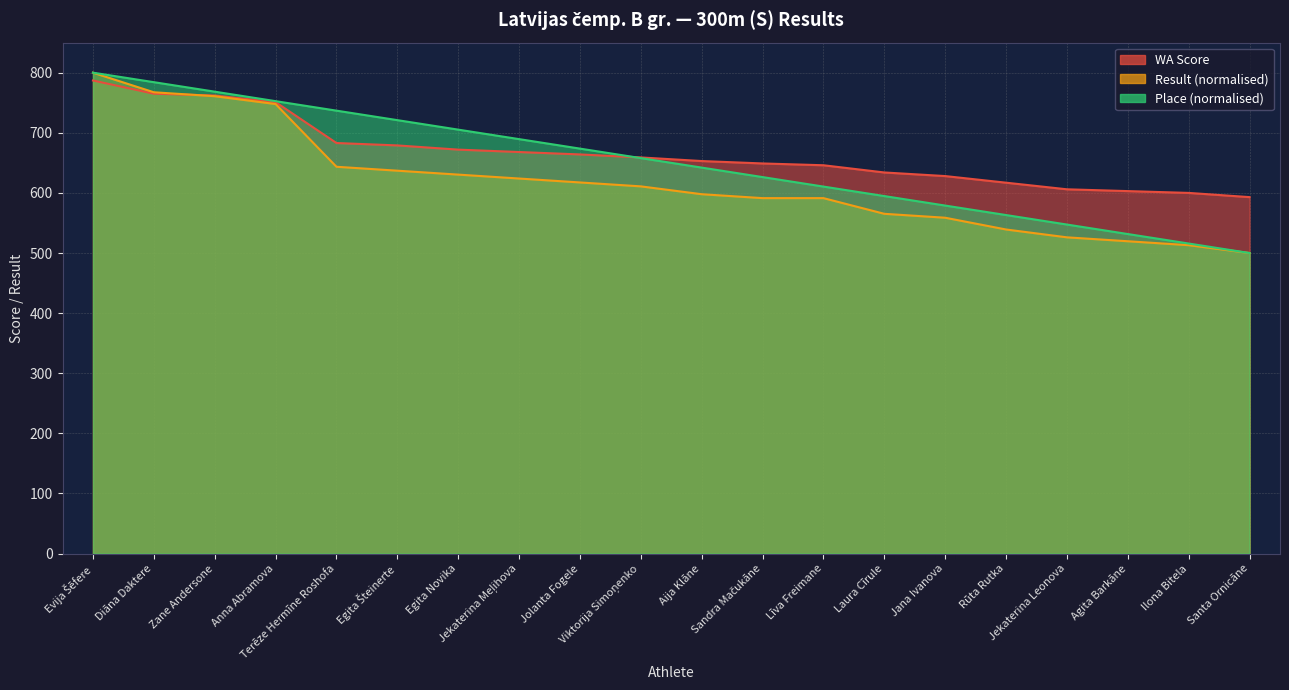

What is the label of the 12th point from the right?

Jolanta Fogele